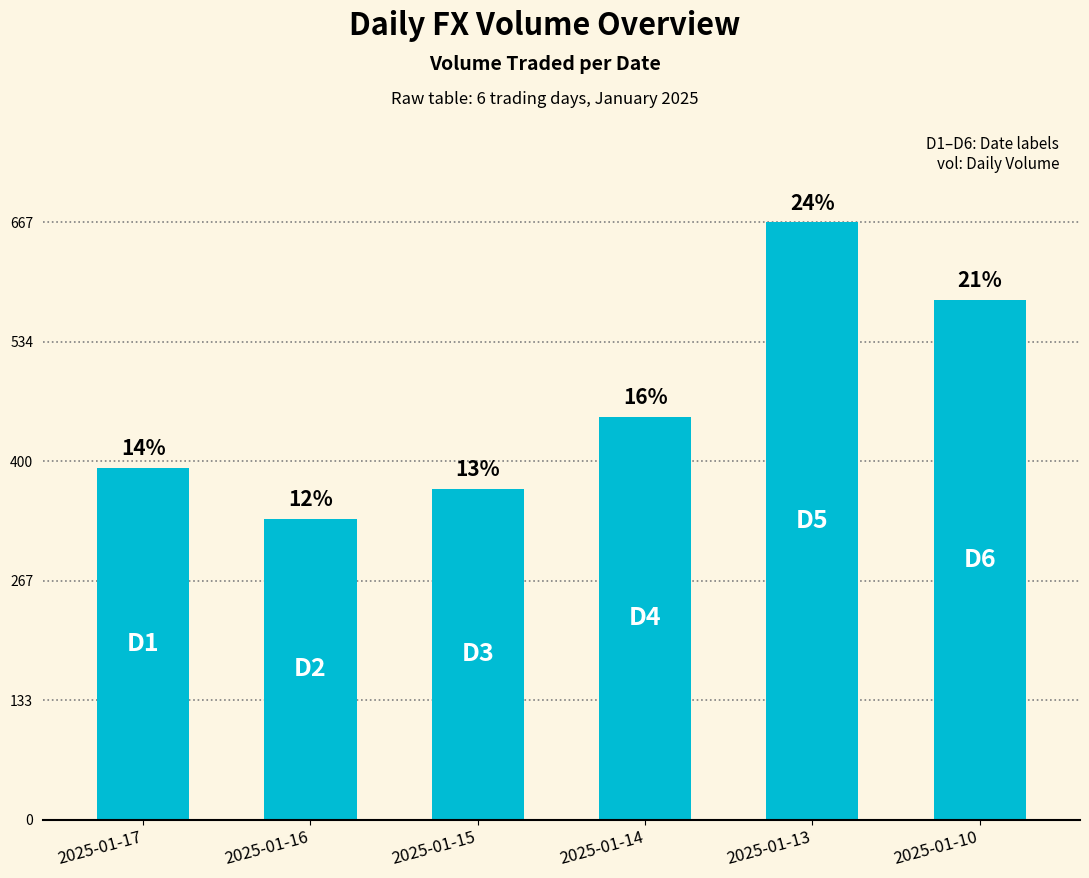

Rank the categories by value from highest to lowest.

2025-01-13, 2025-01-10, 2025-01-14, 2025-01-17, 2025-01-15, 2025-01-16